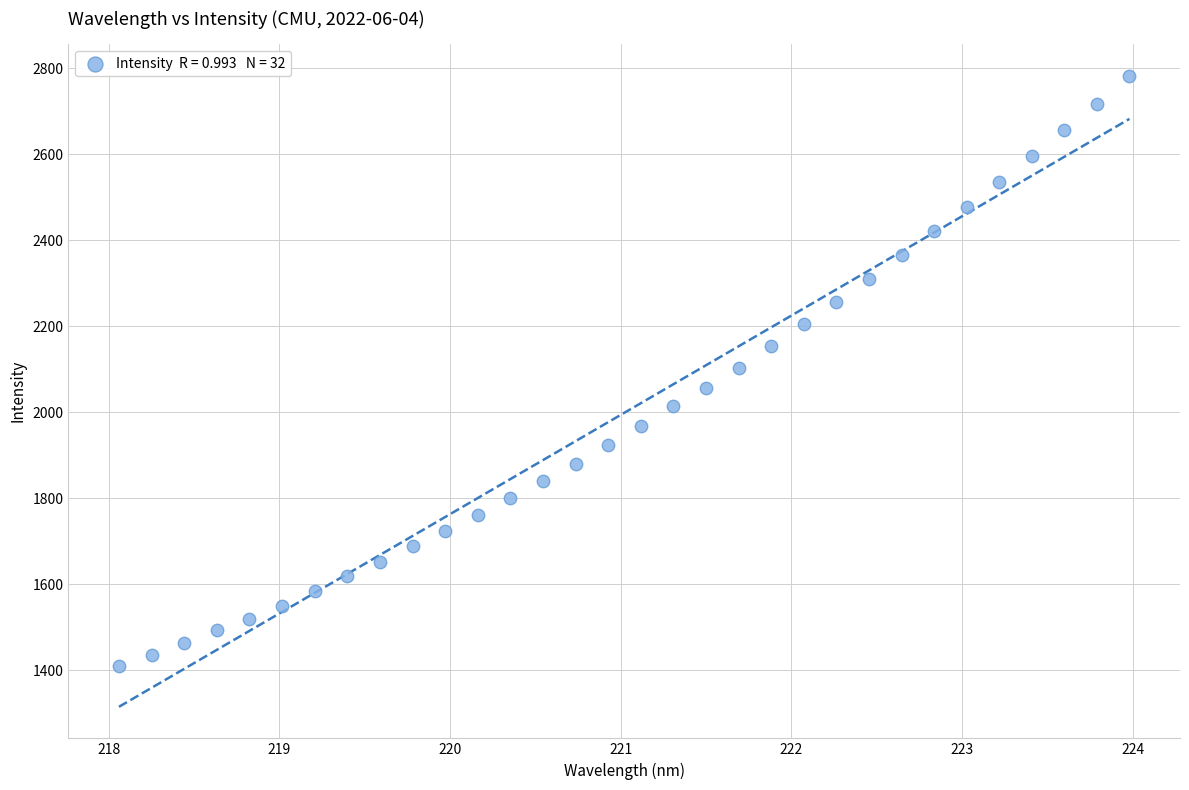

What is the range of Y values (max minus min)?

1373.4